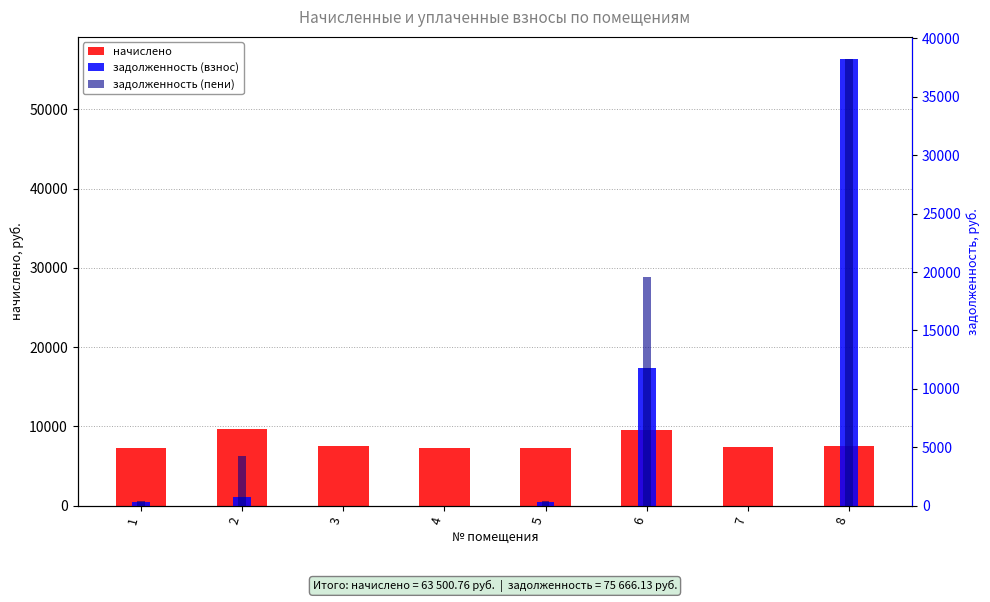

How many bars are there in total?

24